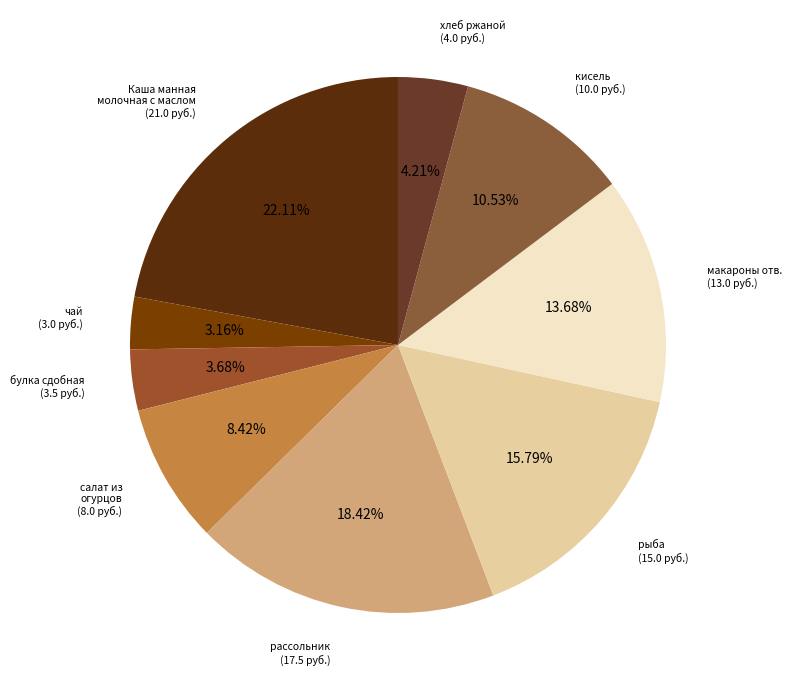

Which has a higher value, хлеб ржаной or макароны отв.?

макароны отв.